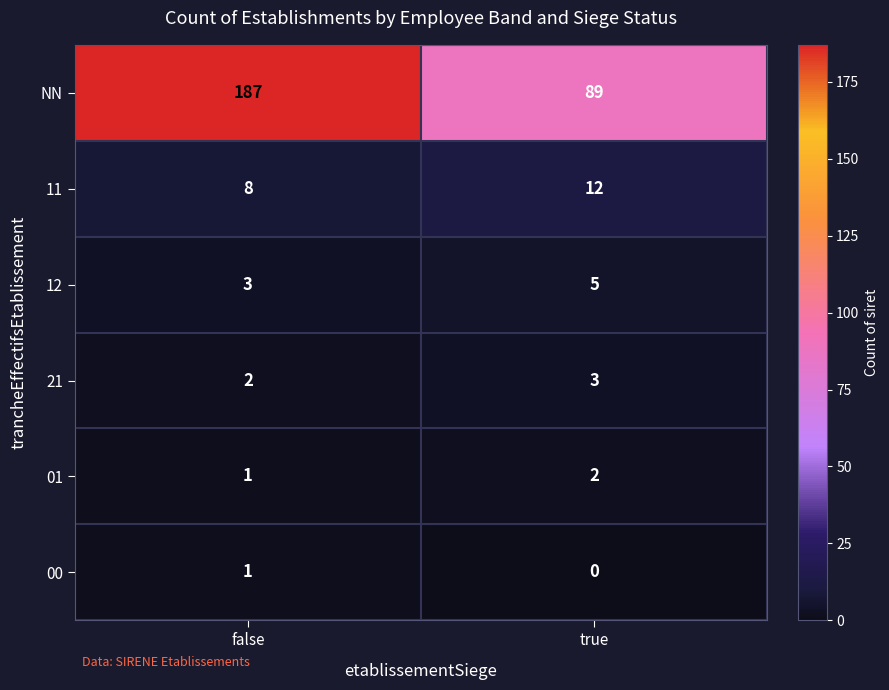

Reading right to left, transcribe all the data shown in this chart.

NN: true=89	false=187
11: true=12	false=8
12: true=5	false=3
21: true=3	false=2
01: true=2	false=1
00: true=0	false=1